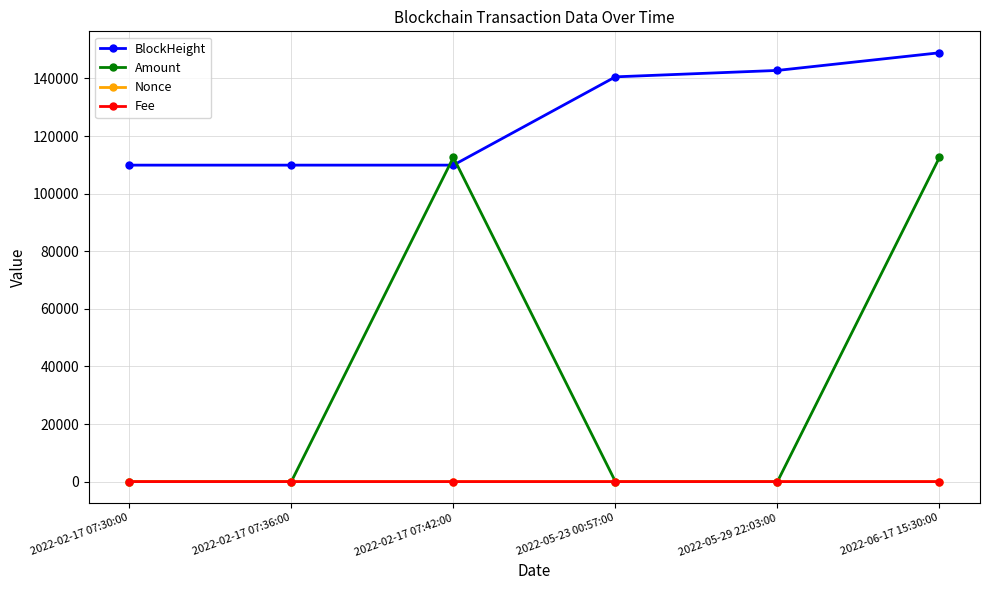

True or false: Fee and BlockHeight cross at least once.

False